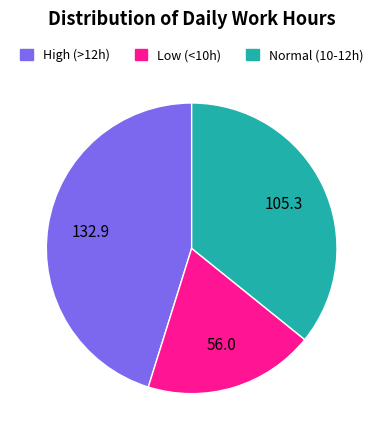

How many slices are in this pie chart?

3